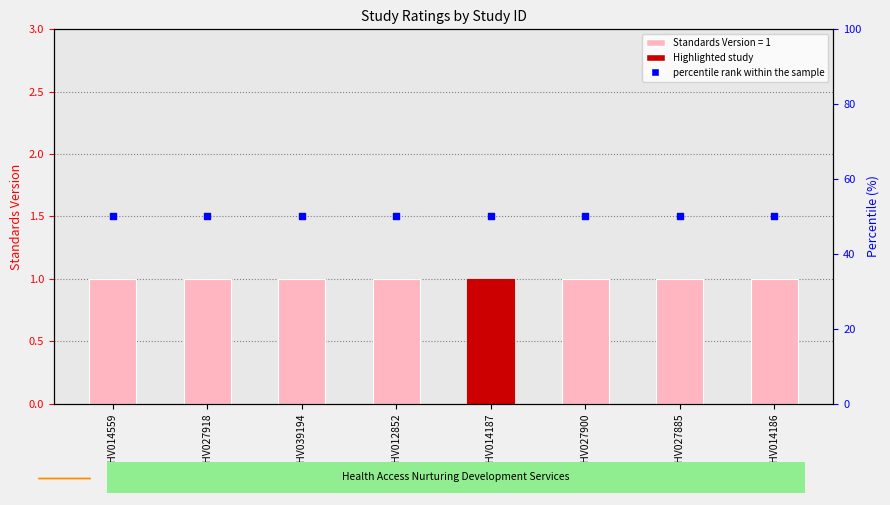

What are all the series names shown in the legend?

Standards Version, percentile rank within the sample